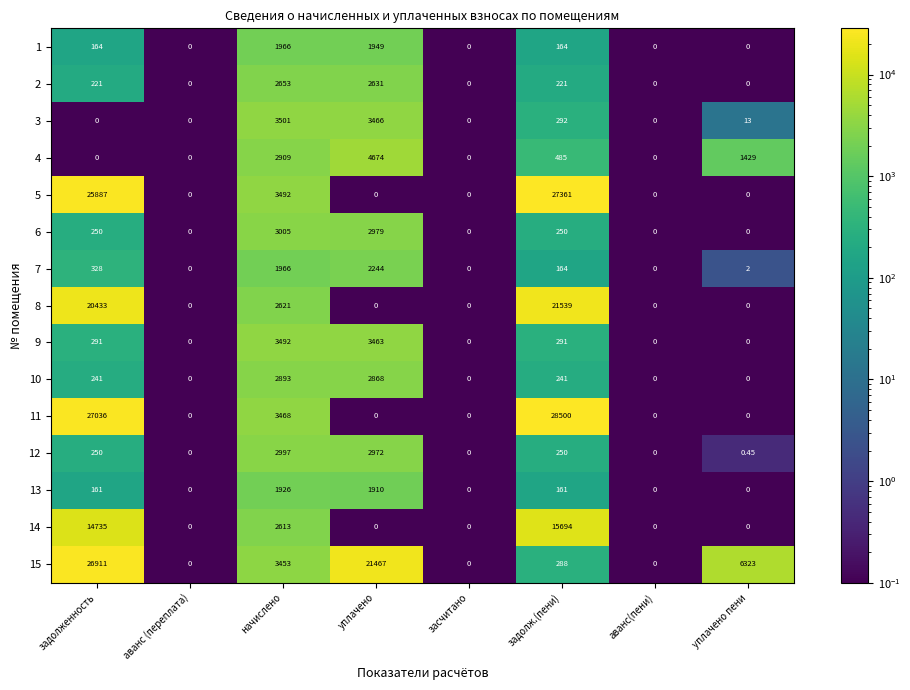

How many data points does each series have?

8